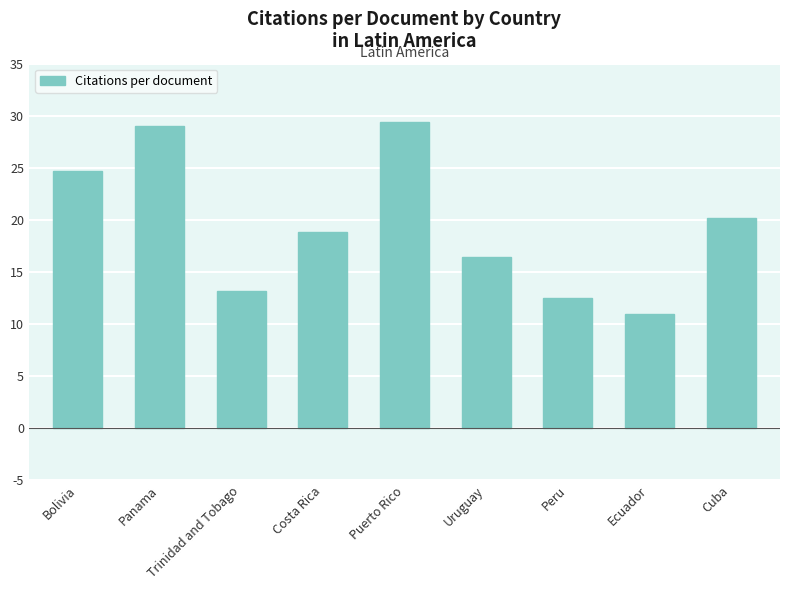

How many distinct data groups are displayed?

1